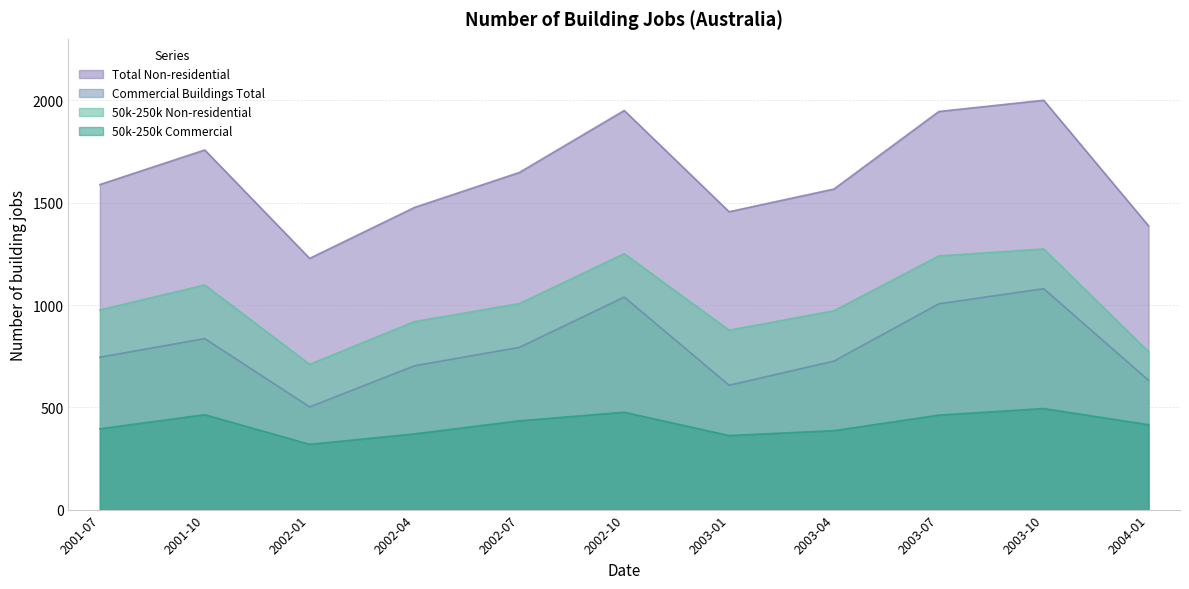

The 50k-250k Non-residential series shows 650 at 2003-07. True or false?

False